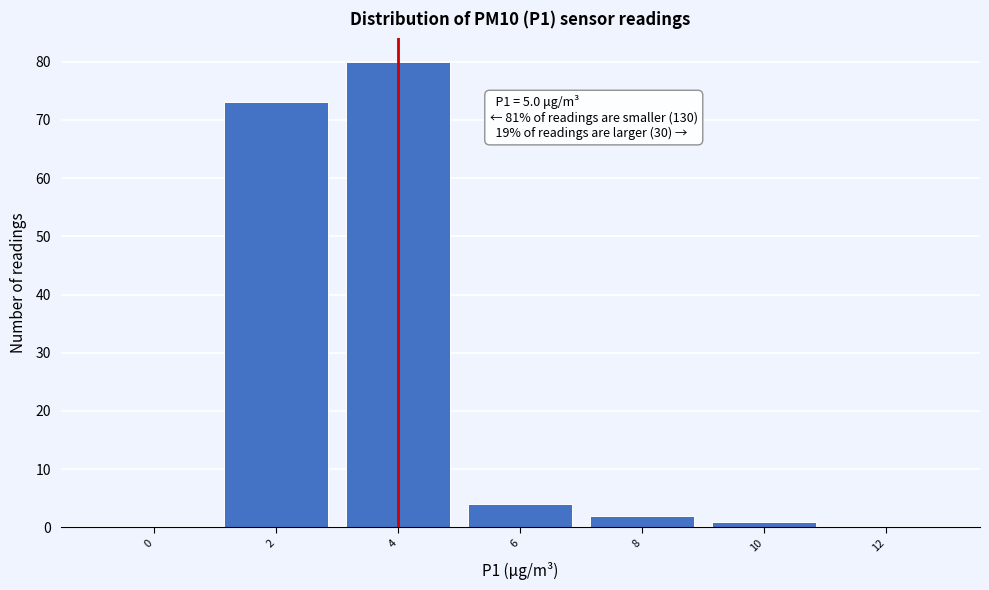

Reading right to left, list all the values displayed in this chart.

12=0	10=1	8=2	6=4	4=80	2=73	0=0